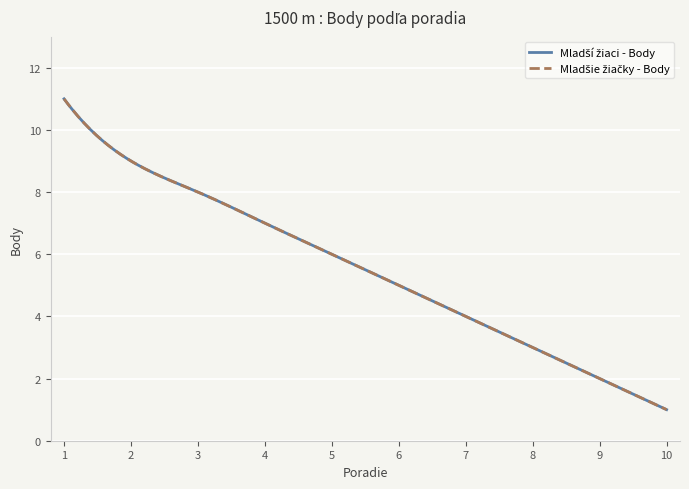

Does the chart have visible grid lines?

Yes